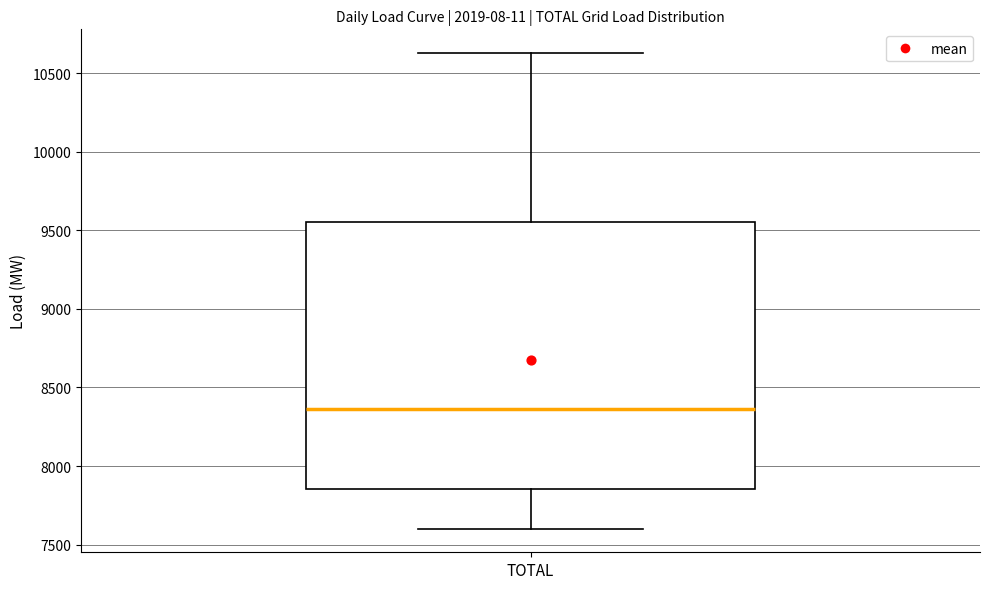

Transcribe this box plot: give where the median line is, the range the box spans, and where the two whiskers end, as read against the y-axis. The values are not printed on the chart, so give them approximately, as read against the axis.

median 8350, box 7850 to 9550, whiskers 7600 to 10650